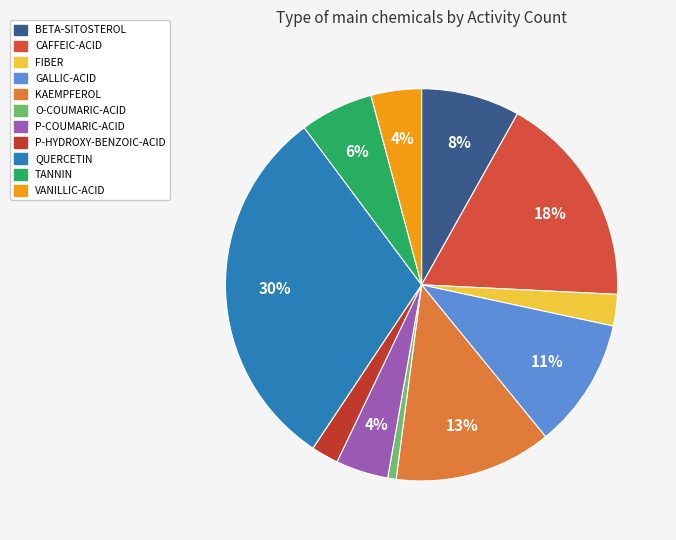

Which slice is the largest?

QUERCETIN